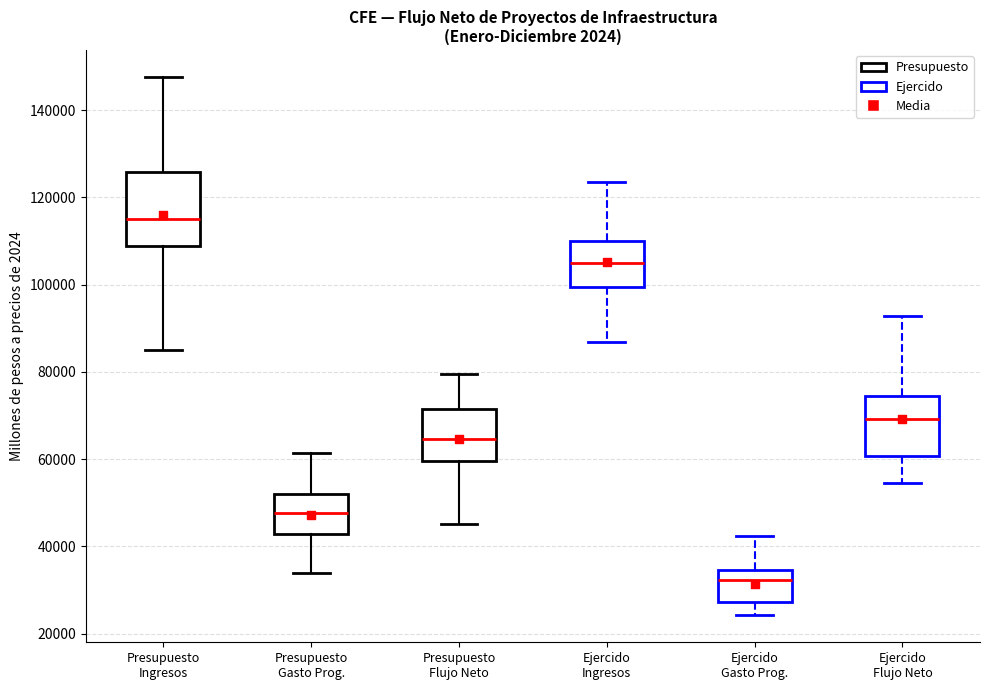

Which box is the tallest, from its lower edge to its upper edge?

Presupuesto Ingresos